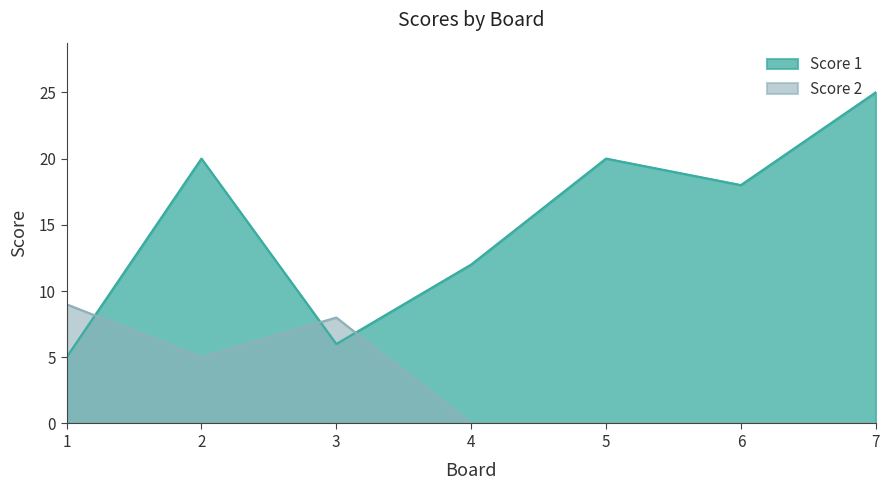

The value of Score 1 at 2 is 5. True or false?

False